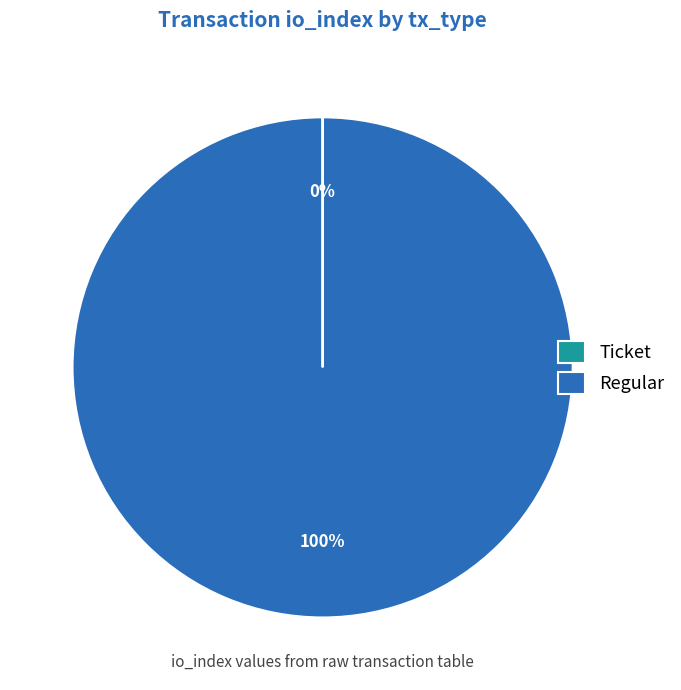

The Regular slice represents 88% of the pie. True or false?

False